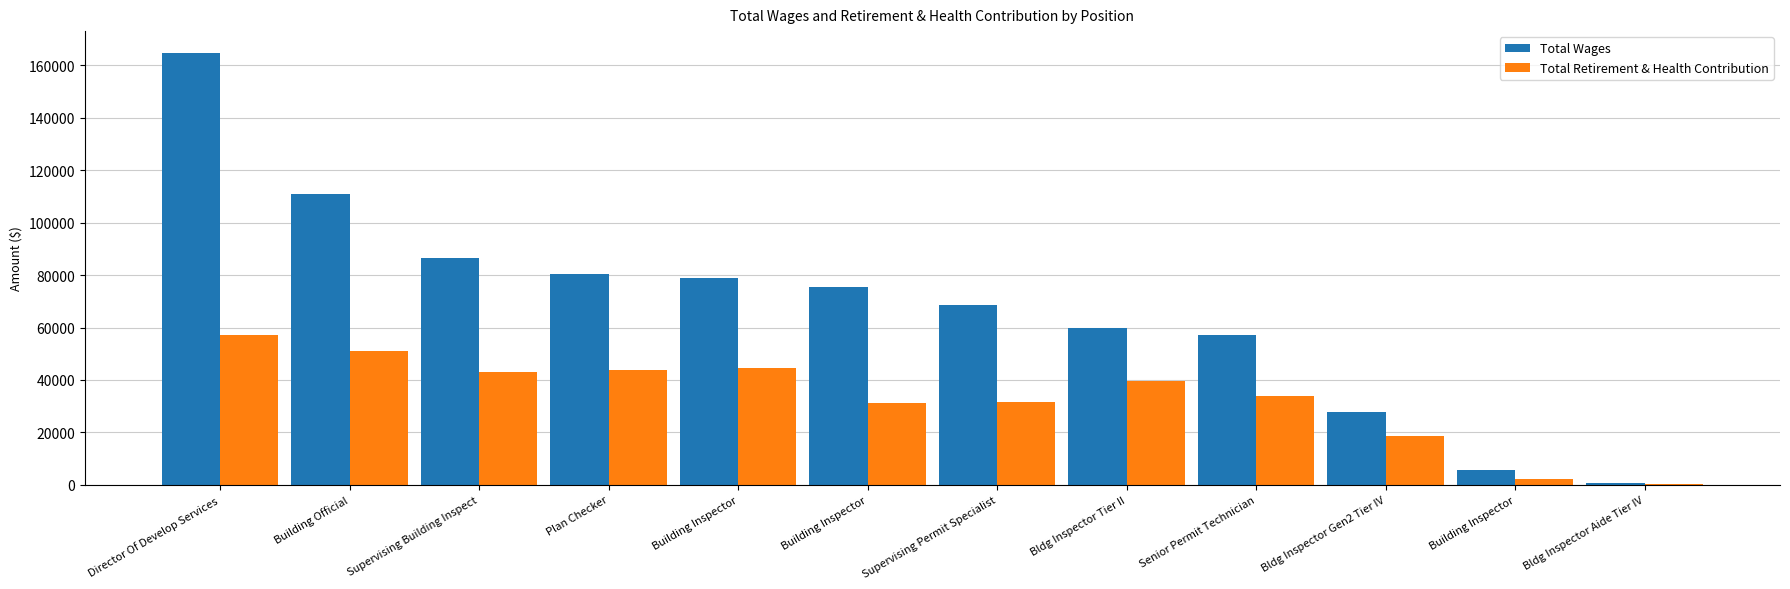

How many data points does each series have?

12